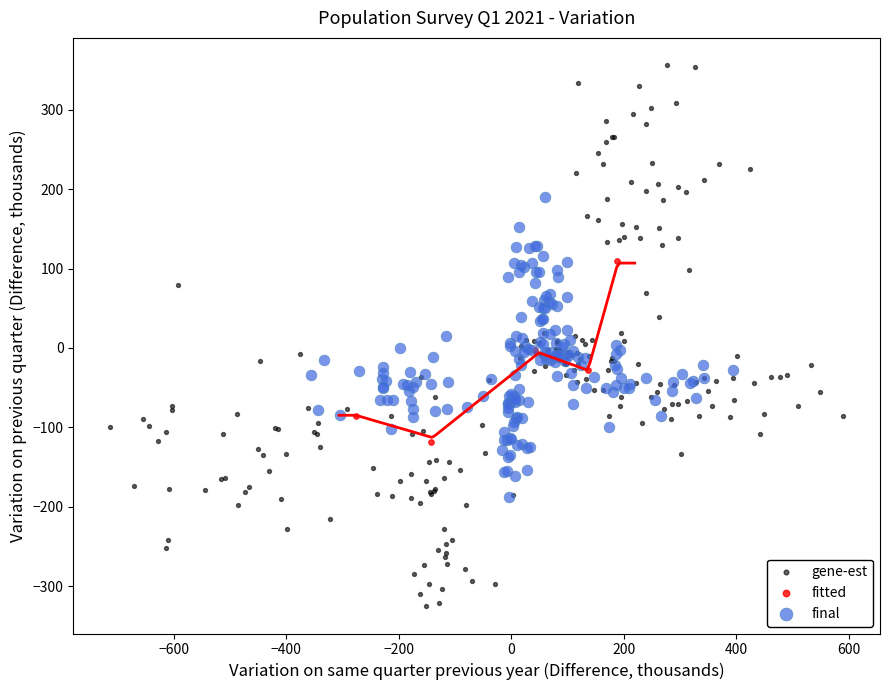

Which series contains the lowest Y value?

gene-est